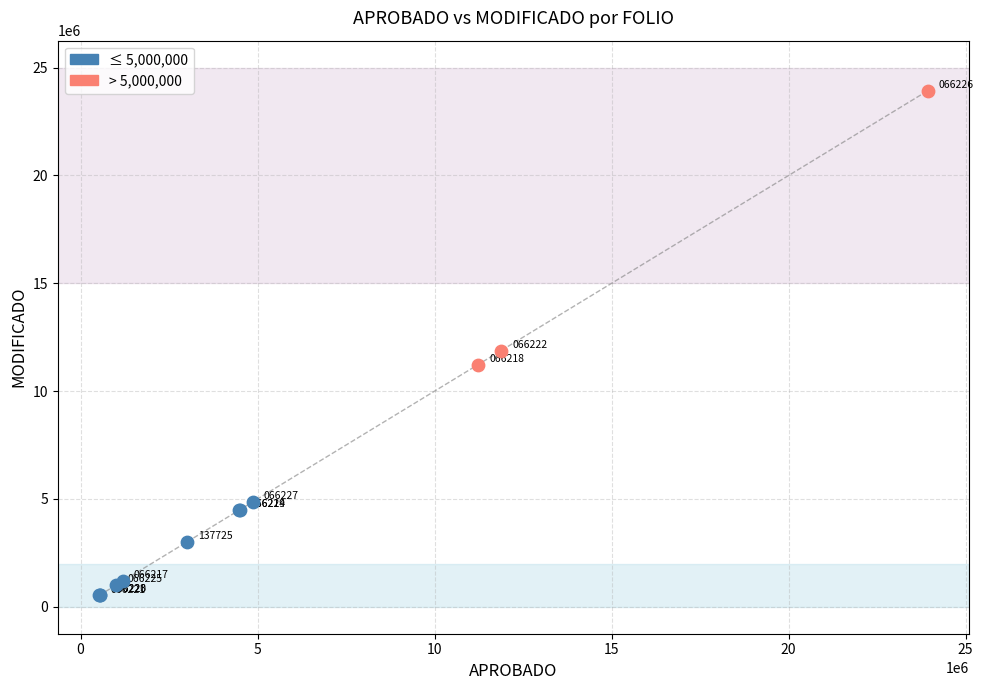

Which series has the largest Y range (max minus min)?

> 5,000,000